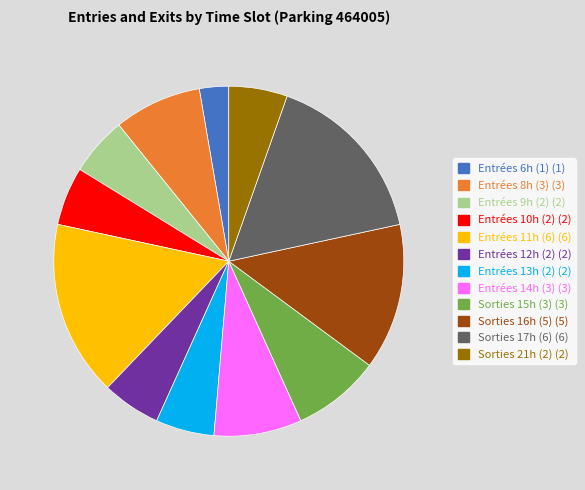

Does Sorties 16h (5) (5) represent more than half of the total?

No